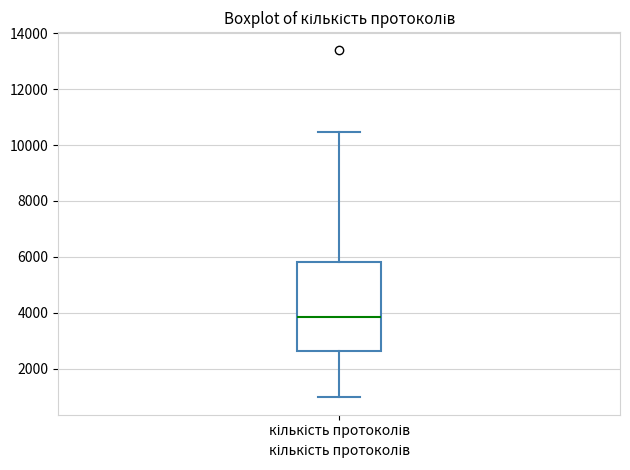

Where does the median line of the box for кількість протоколів sit on the y-axis? The values are not printed on the chart, so give them approximately, as read against the axis.

3800